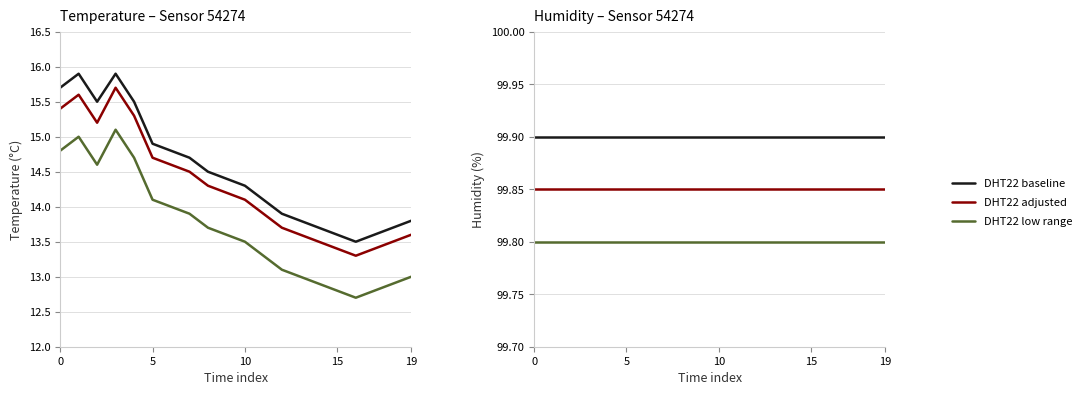

What is the sum of all DHT22 adjusted values?

1997.0